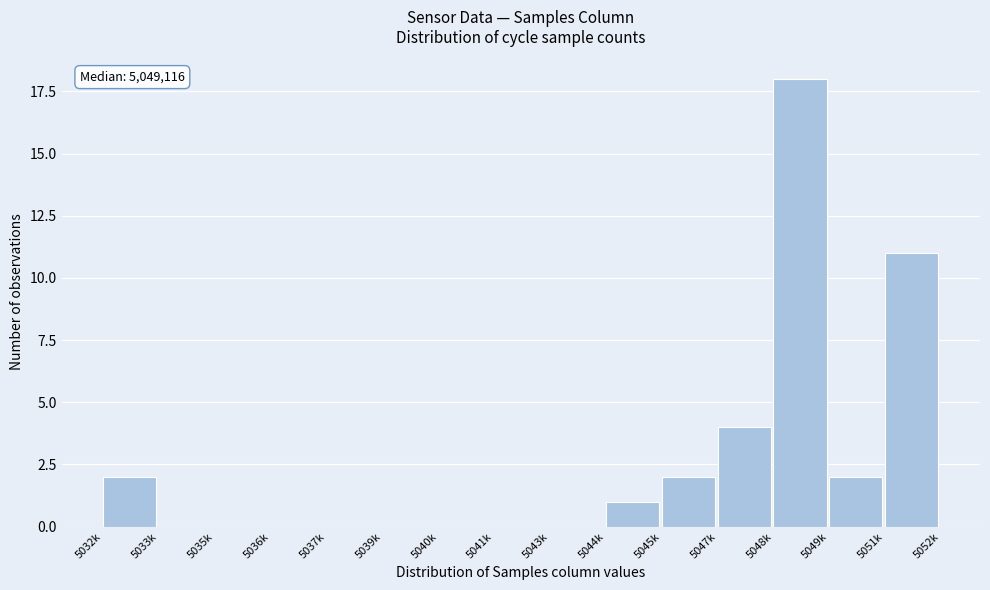

Reading left to right, extract all data points from this chart.

5032k=2	5033k=0	5035k=0	5036k=0	5037k=0	5039k=0	5040k=0	5041k=0	5043k=0	5044k=1	5045k=2	5047k=4	5048k=18	5049k=2	5051k=11